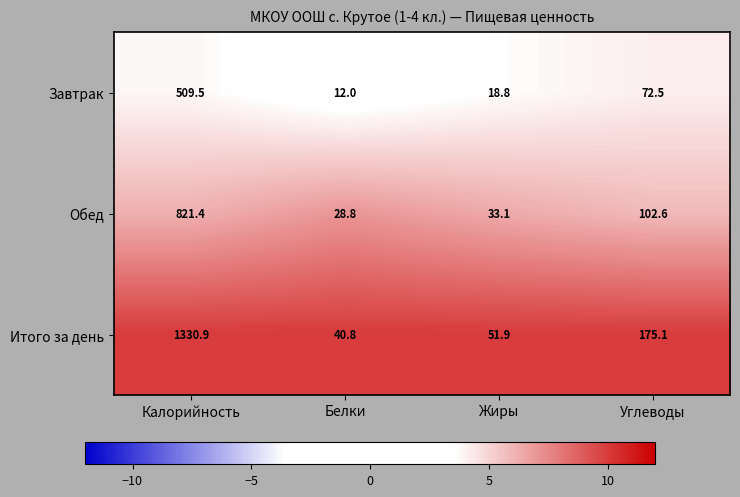

At Калорийность, list the series in order from largest to smallest.

Итого за день, Обед, Завтрак